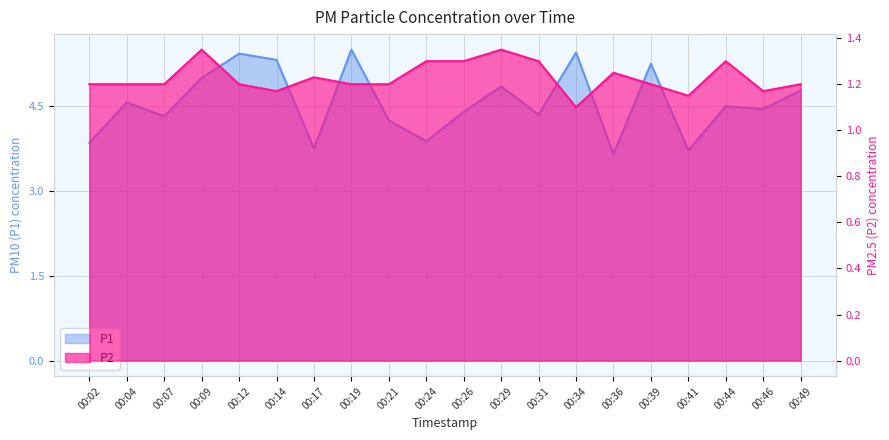

Where does the P1 series first go above 4?

00:04